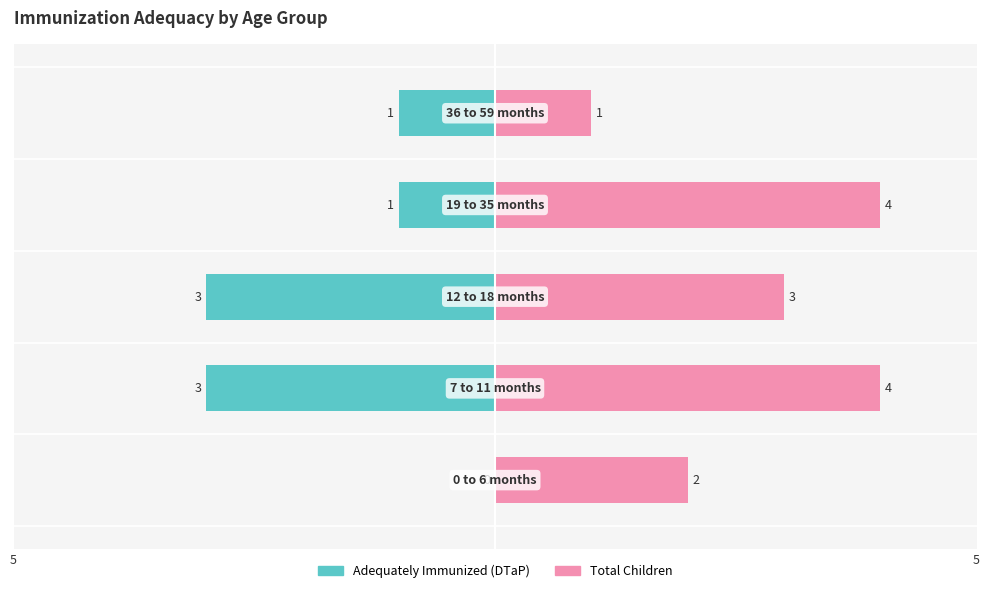

Rank the series by their average value, from lowest to highest.

Adequately Immunized (DTaP), Total Children